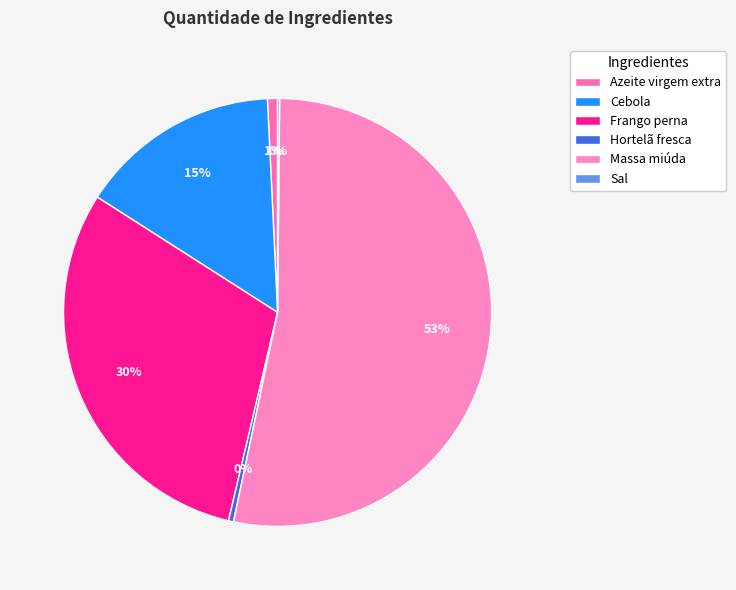

What is the ratio of the value at Cebola to the value at Azeite virgem extra?

20.0